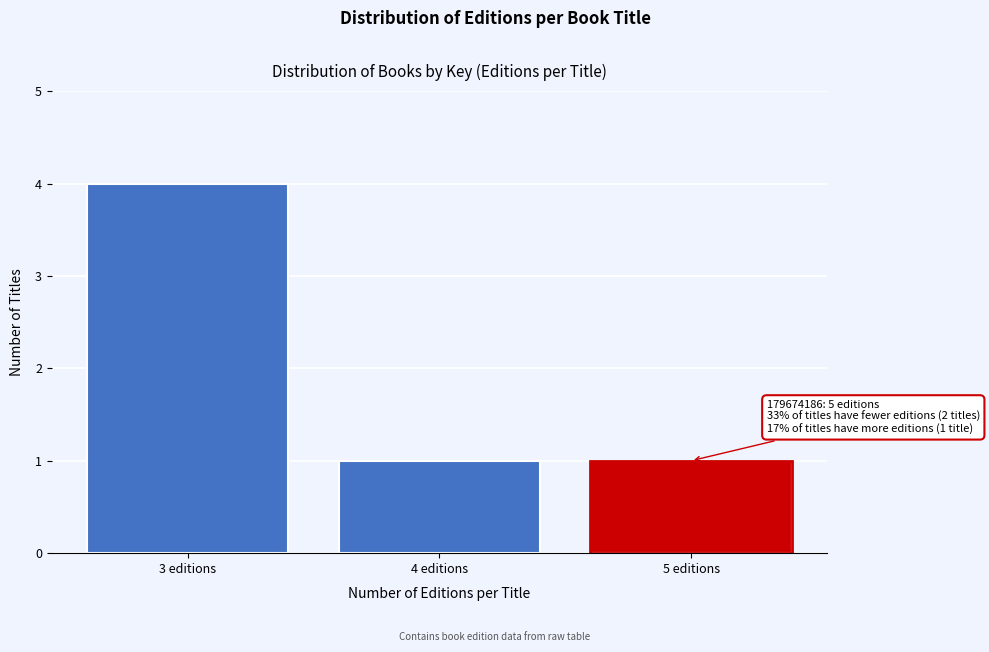

Reading right to left, what are all the values shown in this chart?

5 editions=1	4 editions=1	3 editions=4